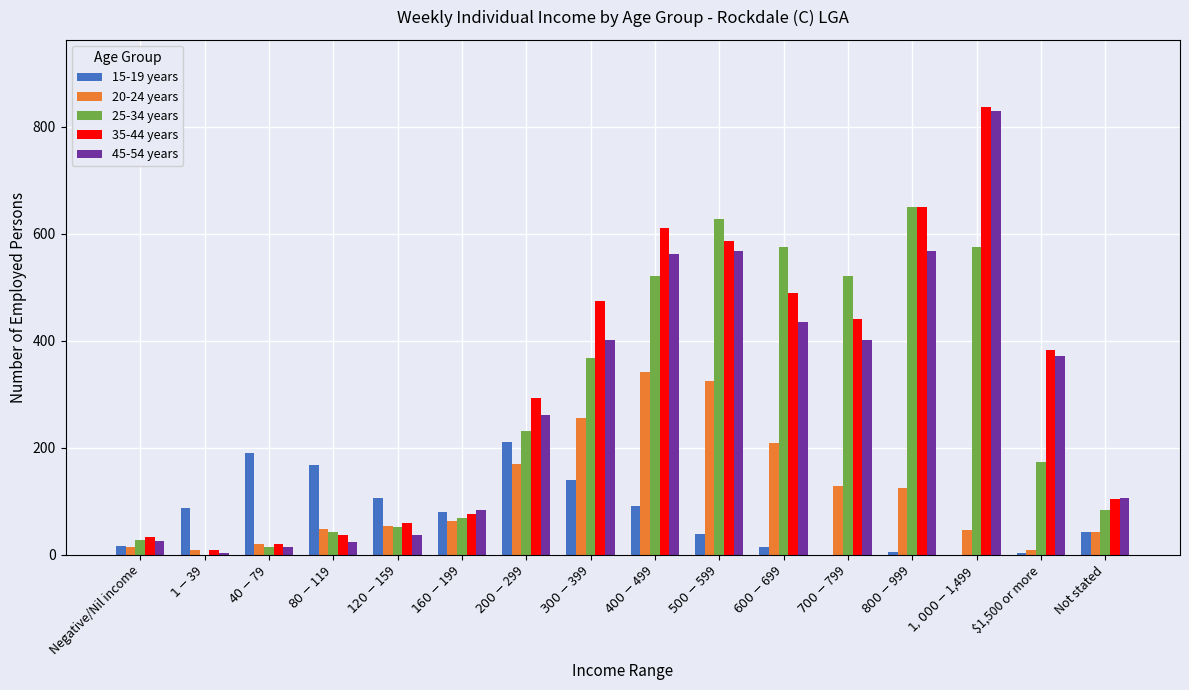

Is the value of 15-19 years at Negative/Nil income greater than the value of 25-34 years at $700-$799?

No